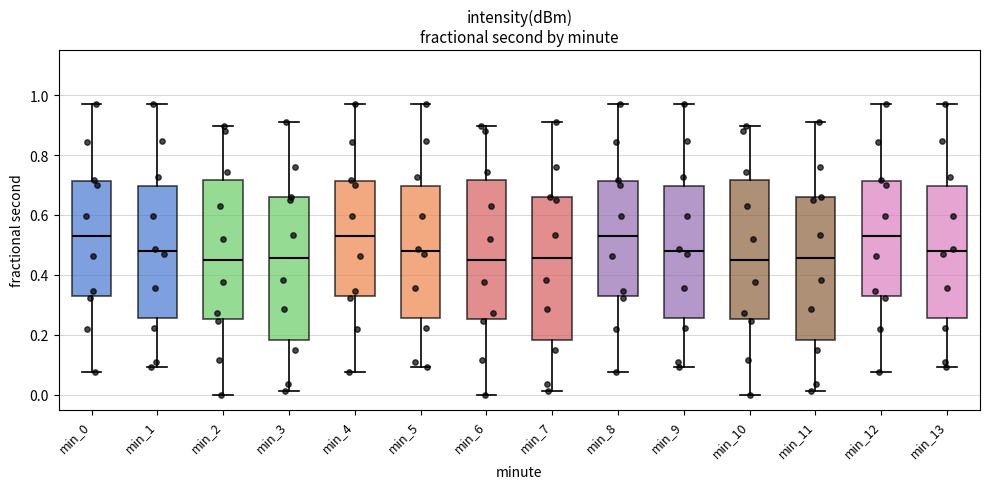

Where is the lower edge of the box for min_1 on the y-axis? The values are not printed on the chart, so give them approximately, as read against the axis.

0.26